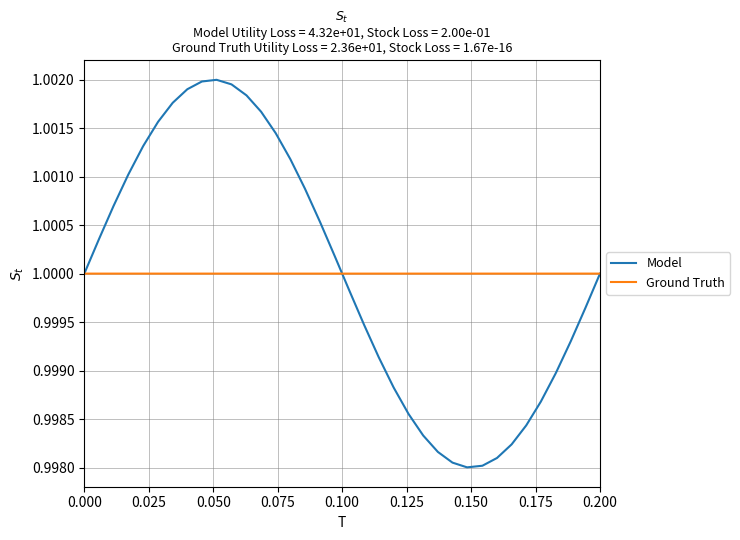

List the series in order of their peak value, lowest first.

Ground Truth, Model